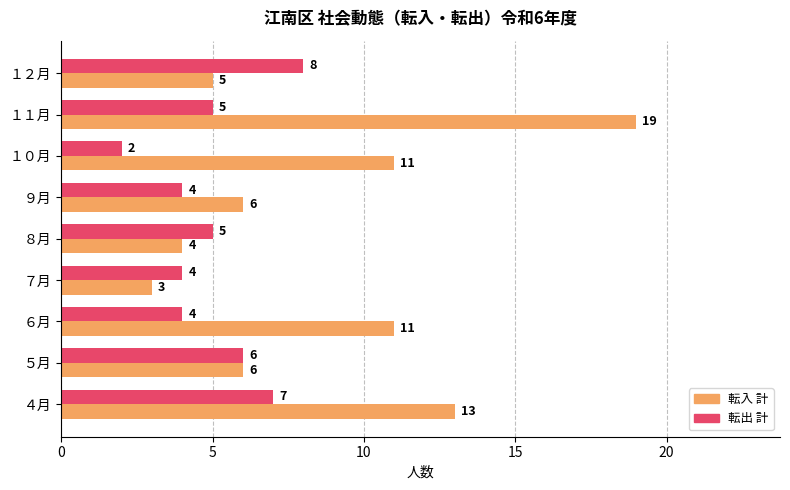

True or false: 転入 計 has a value of 3 at ７月.

True